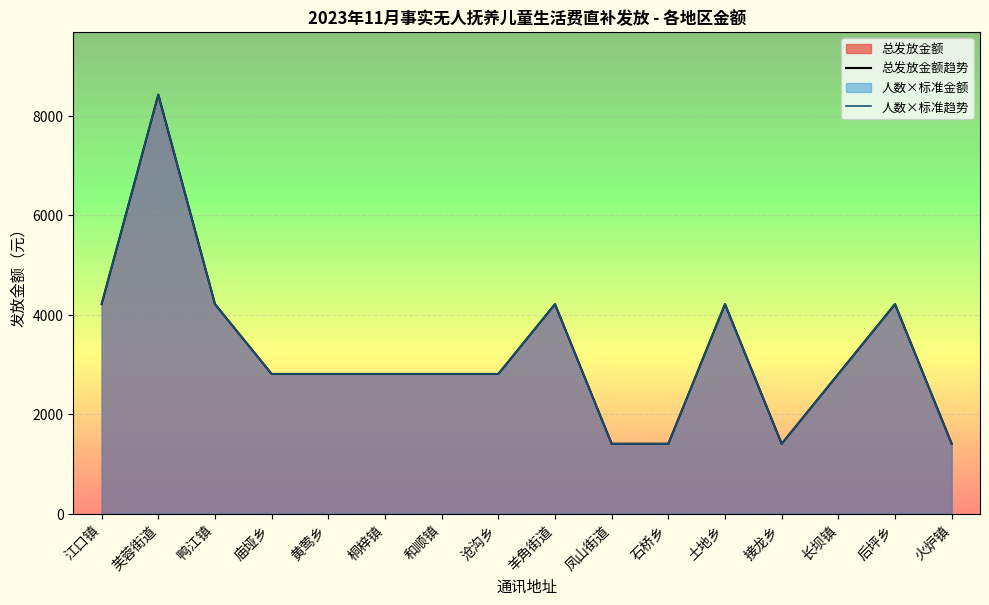

Count the 总发放金额趋势 values in the range 2810 to 4215.

11